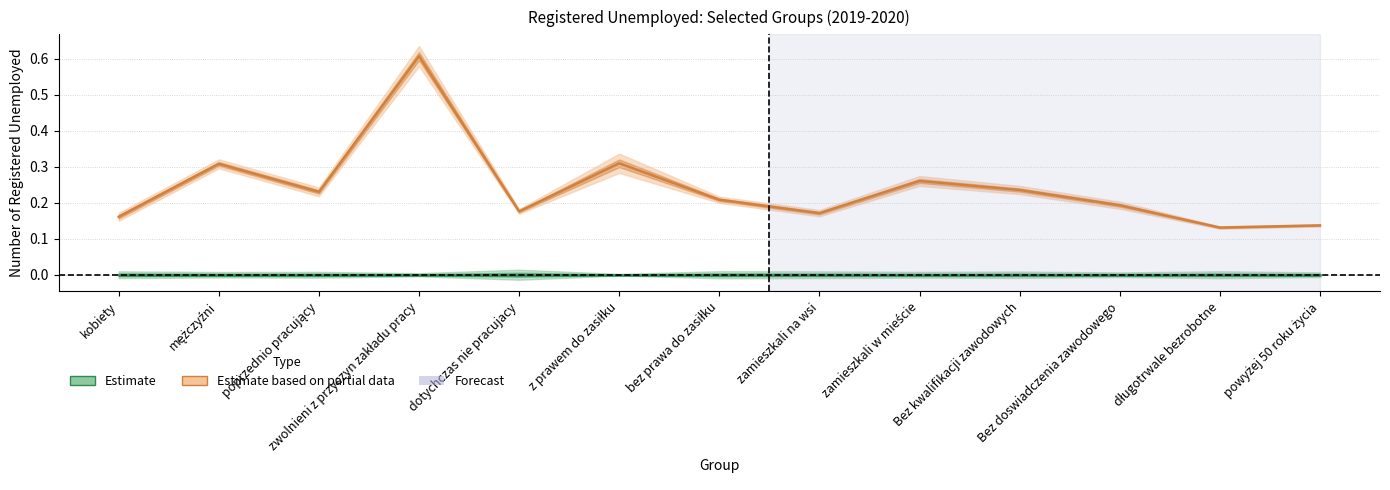

What is the label of the 5th point from the left?

dotychczas nie pracujacy